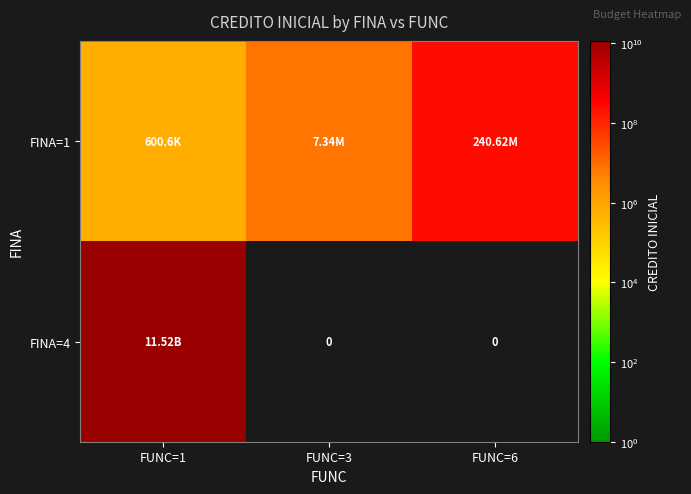

Which category has the lowest value in the FINA=4 series?

FUNC=3